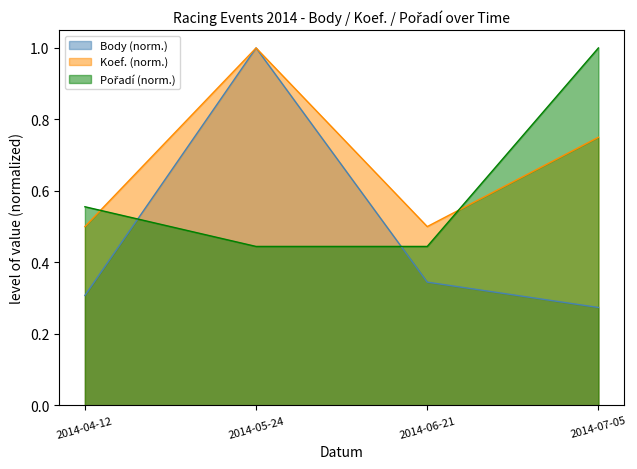

What is the difference between the maximum and second lowest values in the Koef. series?

0.5